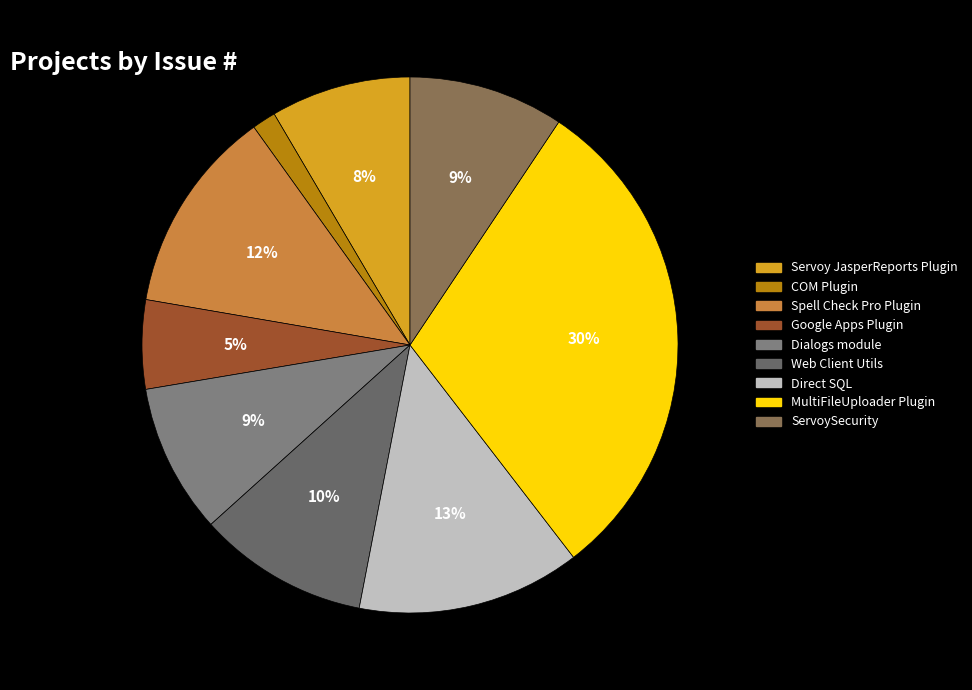

Which slice is the smallest?

COM Plugin